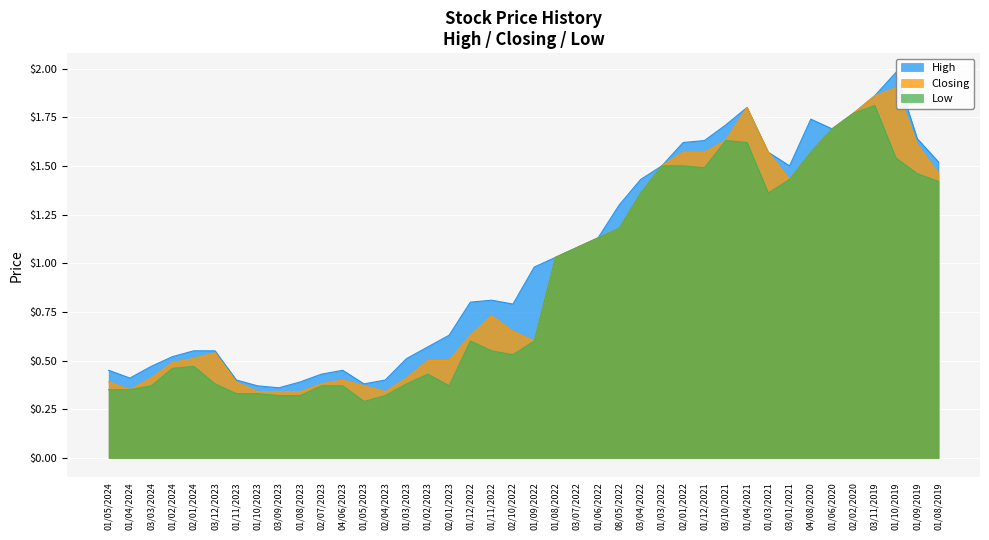

At which category is the sum across all series the highest?

03/11/2019